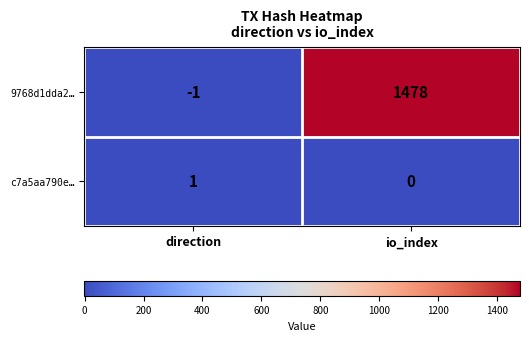

What is the spread (max minus min) of values at direction?

2